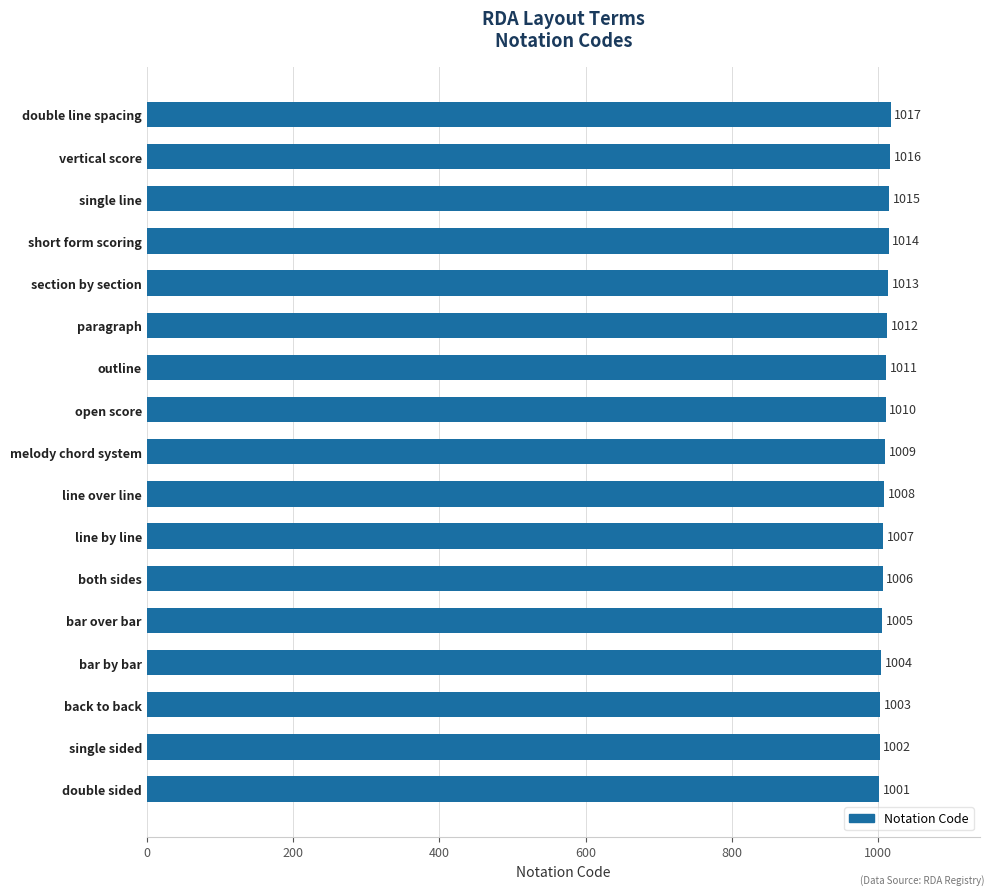

Reading bottom to top, list all the values displayed in this chart.

1001	1002	1003	1004	1005	1006	1007	1008	1009	1010	1011	1012	1013	1014	1015	1016	1017